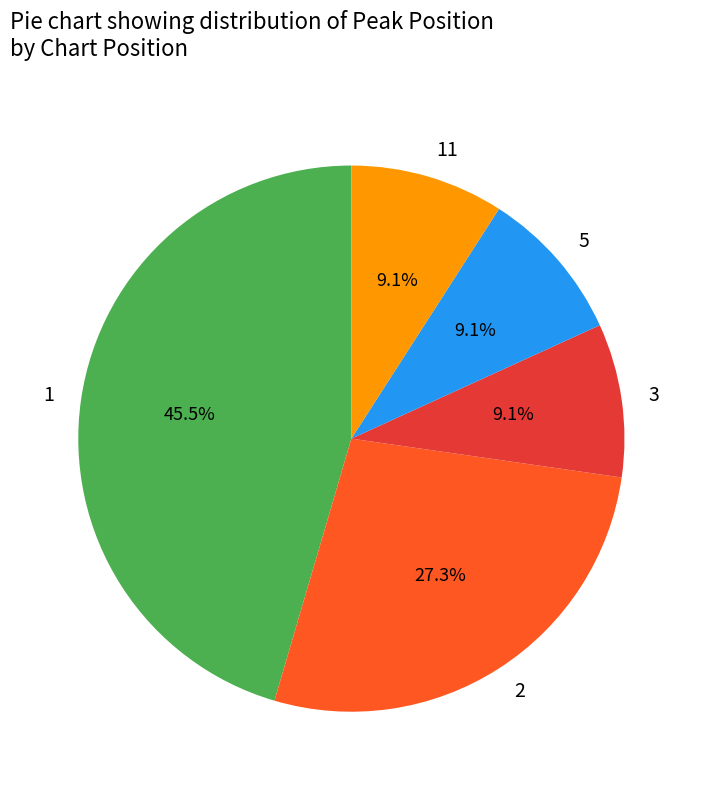

Is there any slice that represents more than half of the pie?

No